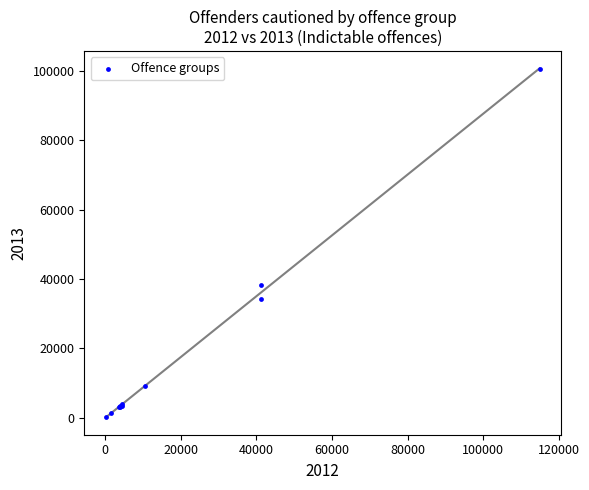

What Y value in the scatter plot is closest to 50402?

38415